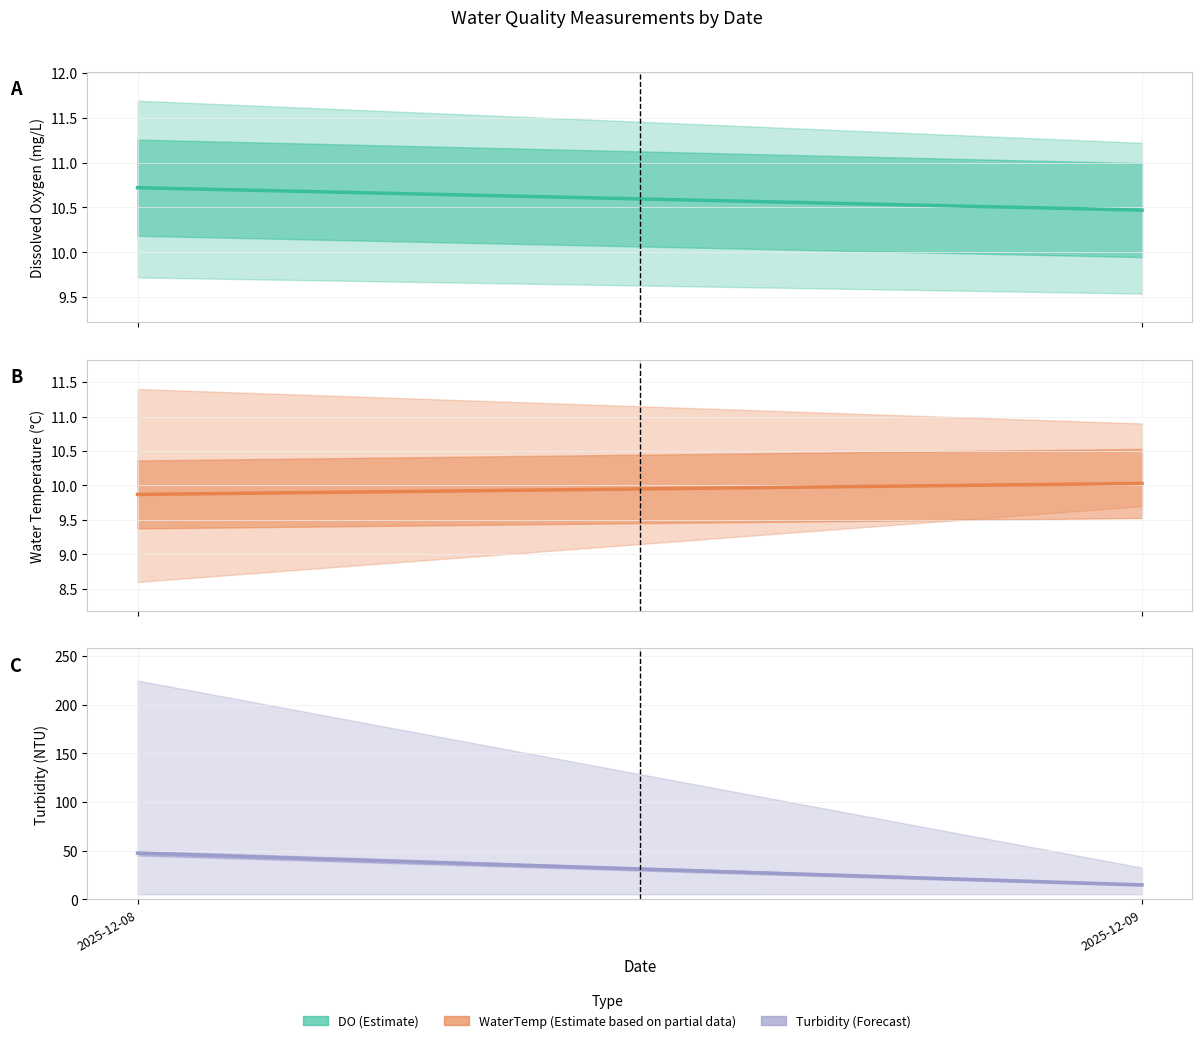

Rank the series by their maximum value, from highest to lowest.

Turbidity, DO, WaterTemp